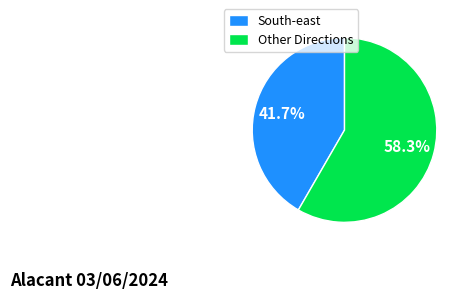

How many segments does this pie chart have?

2